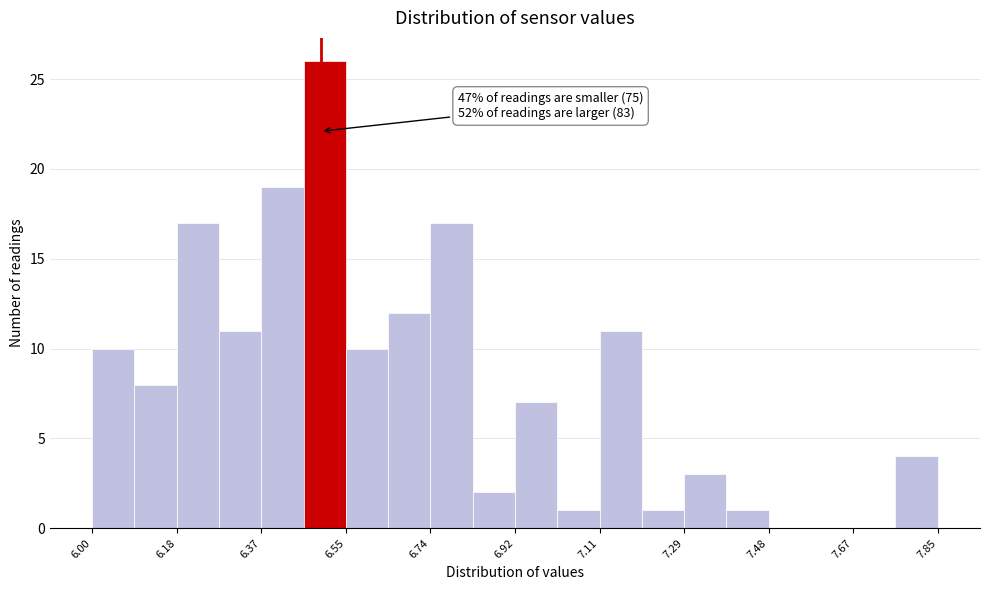

Over which range of the x-axis is the bar tallest?

6.46 to 6.56